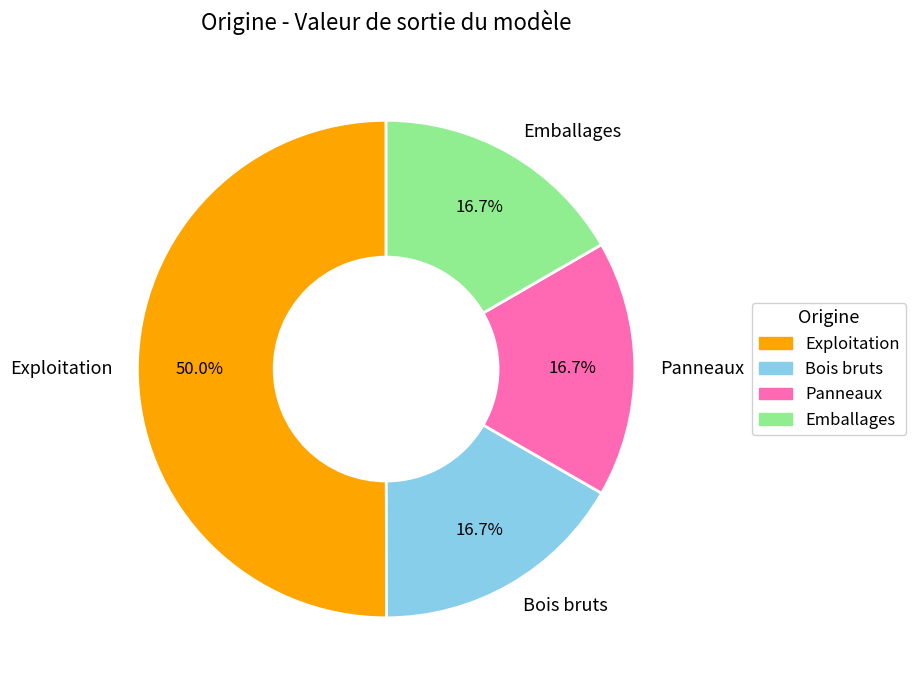

To the nearest percent, what percentage of the pie is Panneaux?

17%